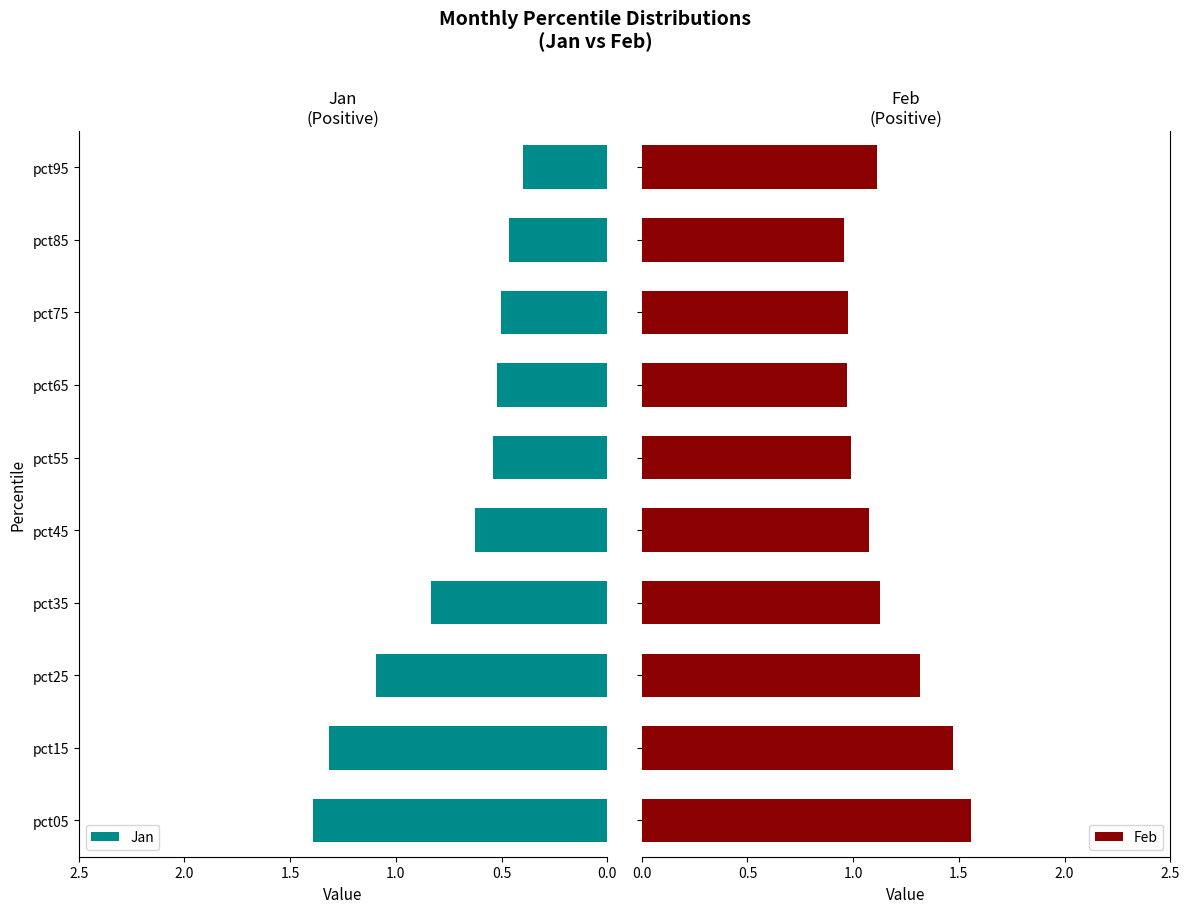

The Jan series shows 0.8 at pct55. True or false?

False